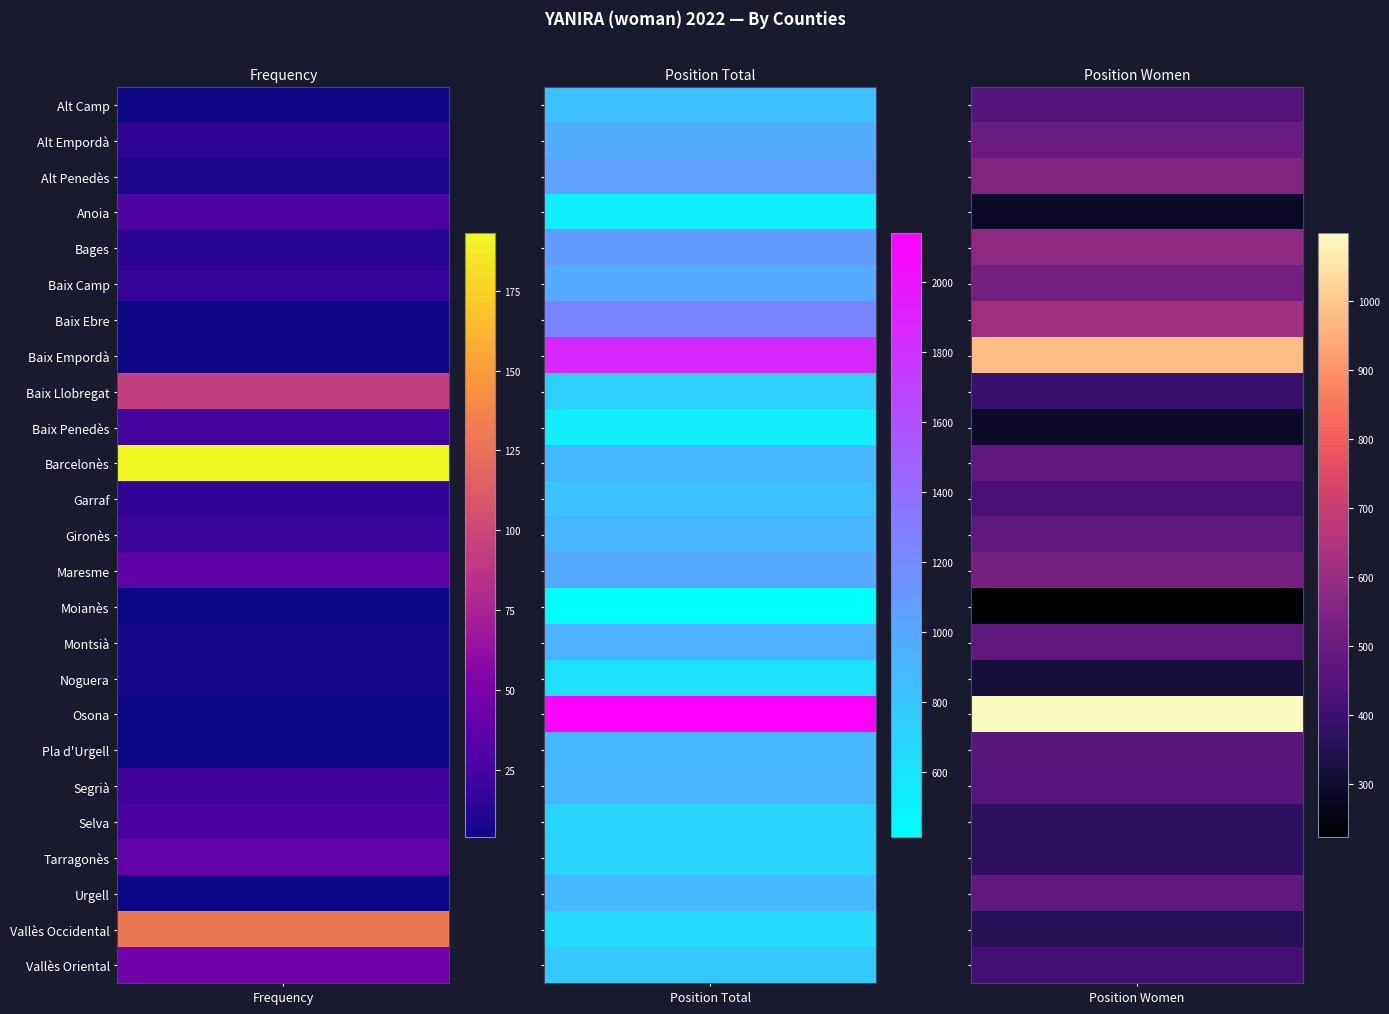

List the labels in order of Position_Total value, smallest first.

Moianès, Anoia, Baix Penedès, Noguera, Vallès Occidental, Selva, Tarragonès, Baix Llobregat, Vallès Oriental, Garraf, Alt Camp, Urgell, Pla d'Urgell, Barcelonès, Gironès, Segrià, Montsià, Alt Empordà, Baix Camp, Maresme, Alt Penedès, Bages, Baix Ebre, Baix Empordà, Osona